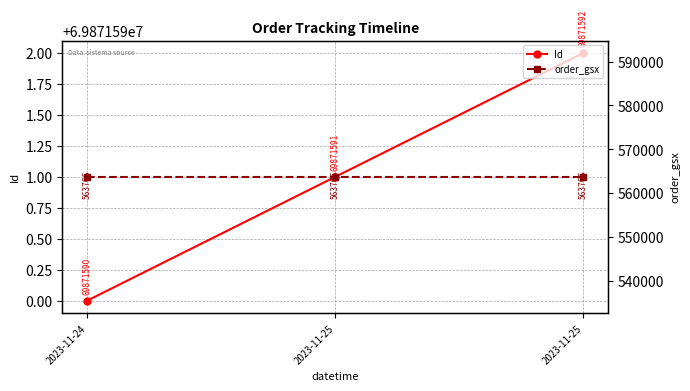

Does the chart have visible grid lines?

Yes